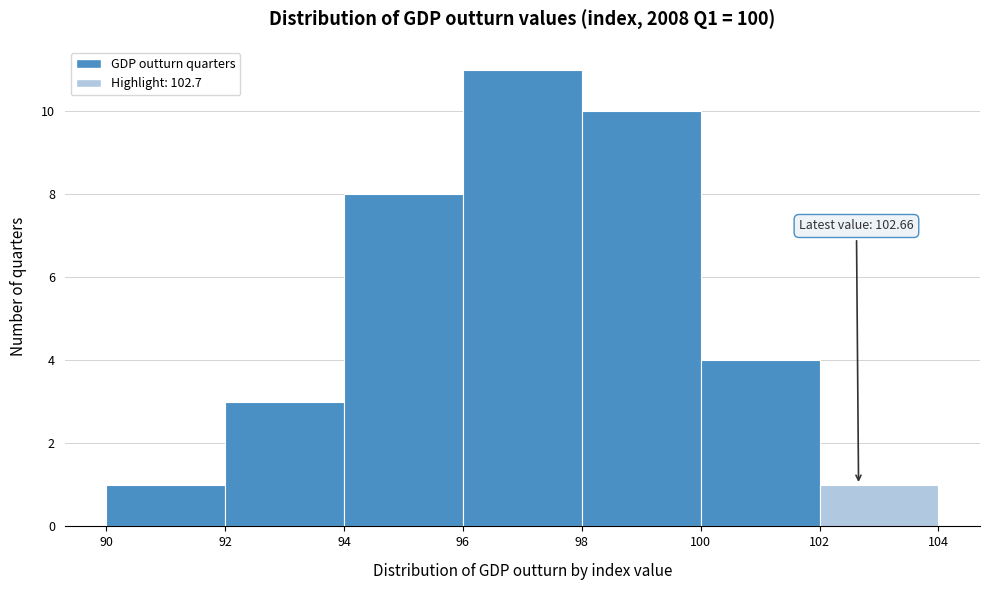

Which range on the x-axis has the tallest bar?

96 to 98